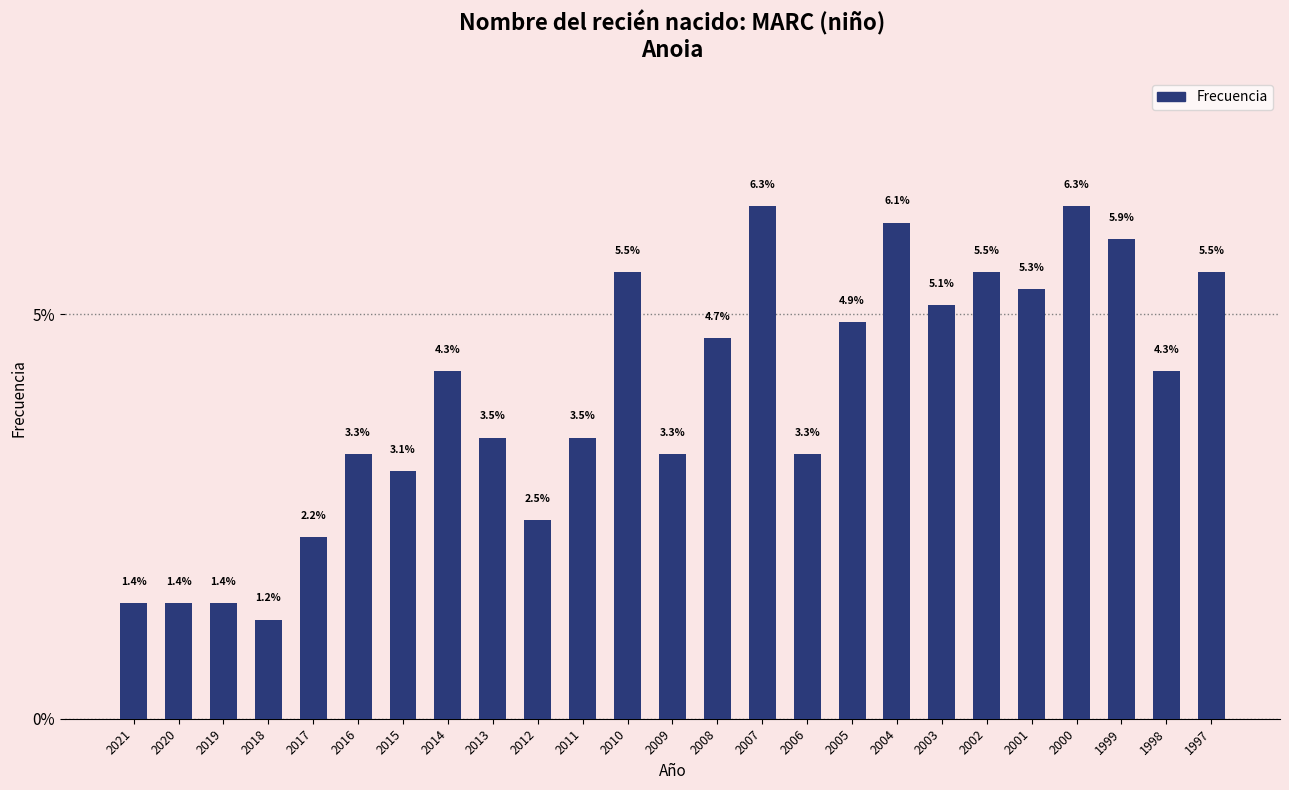

Does the chart contain any negative values?

No